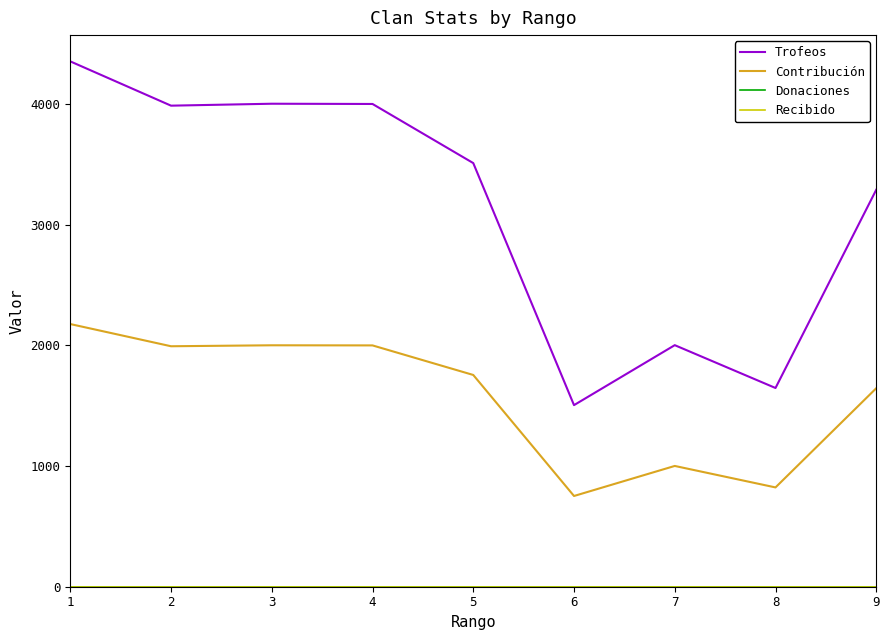

Does the chart have visible grid lines?

No